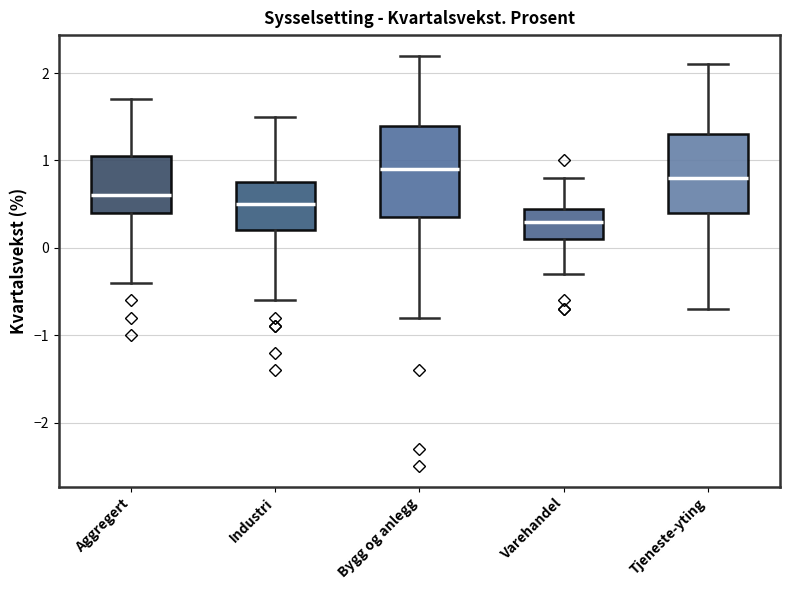

Reading left to right, transcribe this box plot: for each box, give where its median line is, the range the box spans, and where its two whiskers end, as read against the y-axis. The values are not printed on the chart, so give them approximately, as read against the axis.

Aggregert: median 0.6, box 0.4 to 1.1, whiskers -0.4 to 1.7
Industri: median 0.5, box 0.2 to 0.8, whiskers -0.6 to 1.5
Bygg og anlegg: median 0.9, box 0.4 to 1.4, whiskers -0.8 to 2.2
Varehandel: median 0.3, box 0.1 to 0.5, whiskers -0.3 to 0.8
Tjeneste-yting: median 0.8, box 0.4 to 1.3, whiskers -0.7 to 2.1